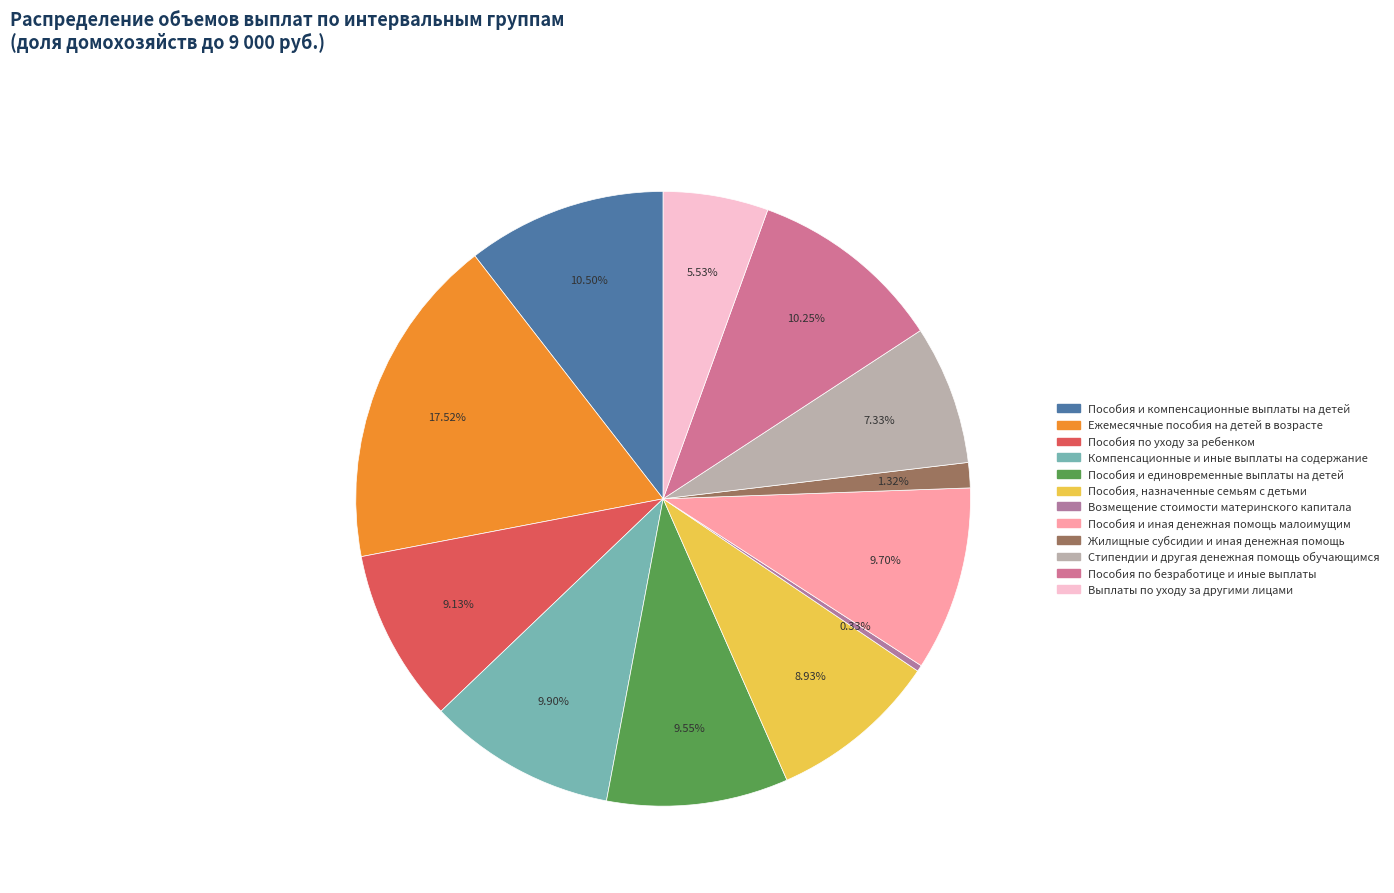

How many segments does this pie chart have?

12